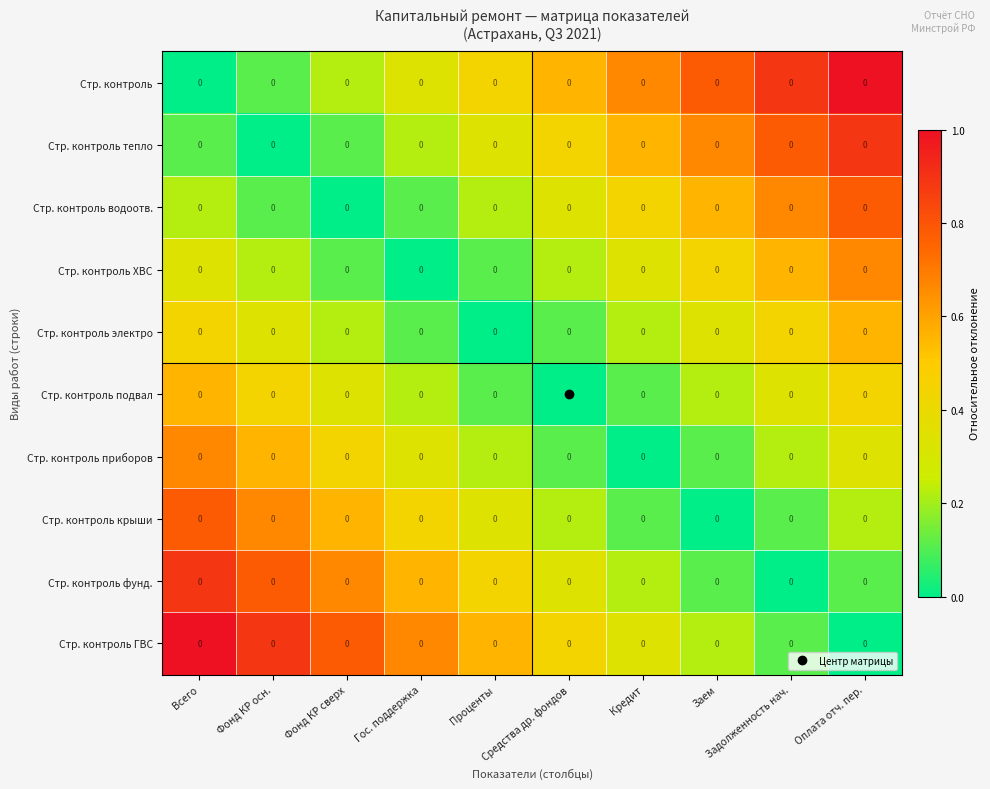

What is the difference between the maximum and minimum values in the Стр. контроль приборов series?

0.7